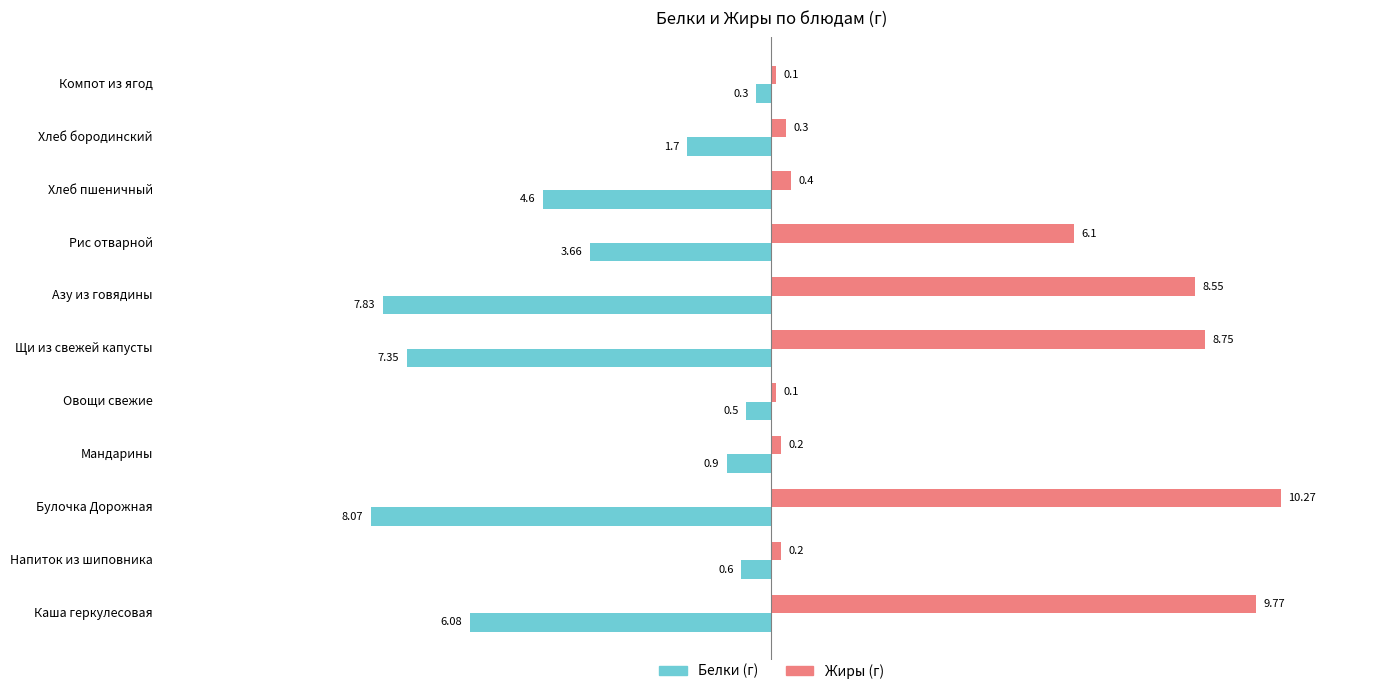

What is the total value across all series at Мандарины?

-0.7